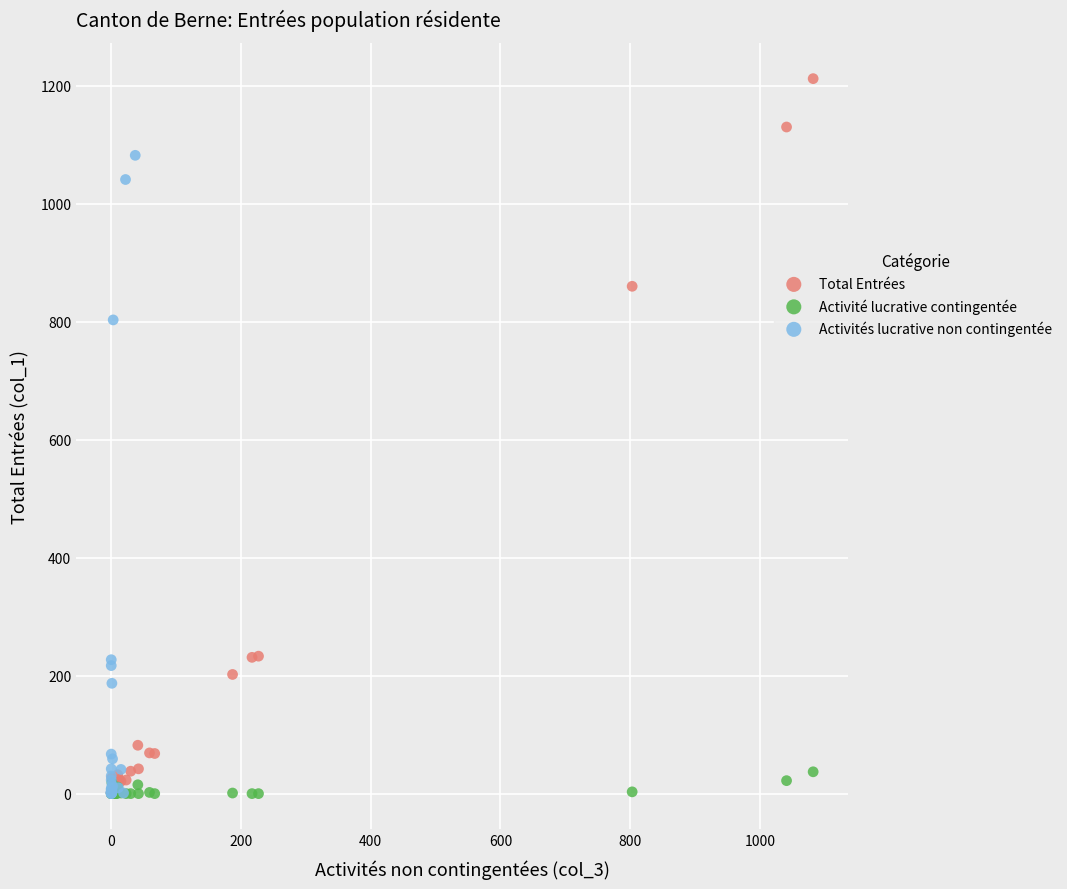

Which series has the largest Y range (max minus min)?

Total Entrées